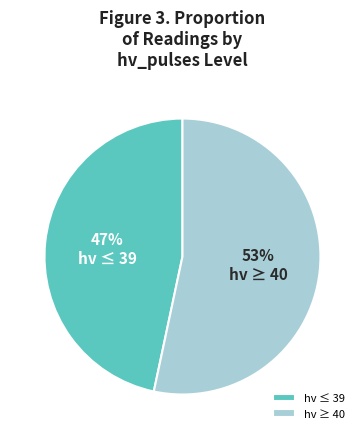

Approximately how many times larger is the value at hv ≥ 40 compared to hv ≤ 39?

1.1